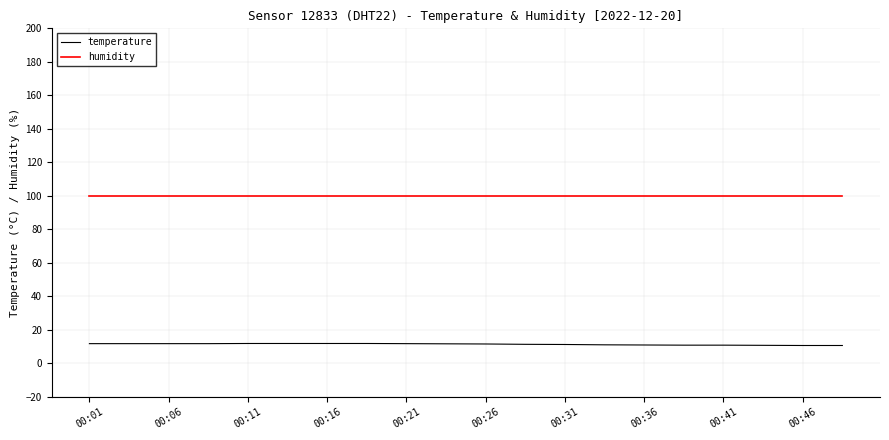

List the series in order of their overall mean, lowest first.

temperature, humidity